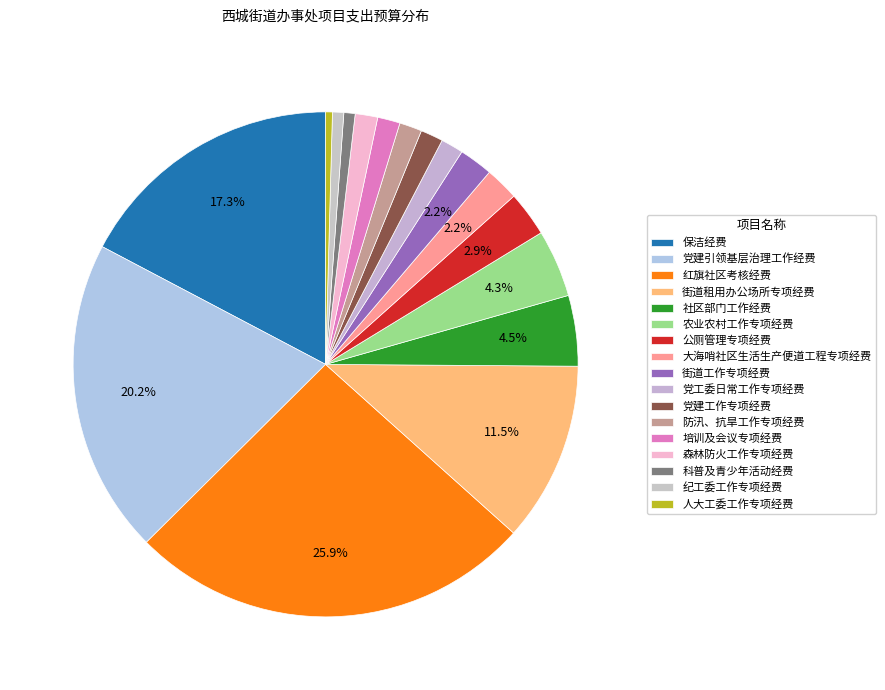

Rank the categories by value from highest to lowest.

红旗社区考核经费, 党建引领基层治理工作经费, 保洁经费, 街道租用办公场所专项经费, 社区部门工作经费, 农业农村工作专项经费, 公厕管理专项经费, 大海哨社区生活生产便道工程专项经费, 街道工作专项经费, 党工委日常工作专项经费, 党建工作专项经费, 防汛、抗旱工作专项经费, 培训及会议专项经费, 森林防火工作专项经费, 科普及青少年活动经费, 纪工委工作专项经费, 人大工委工作专项经费